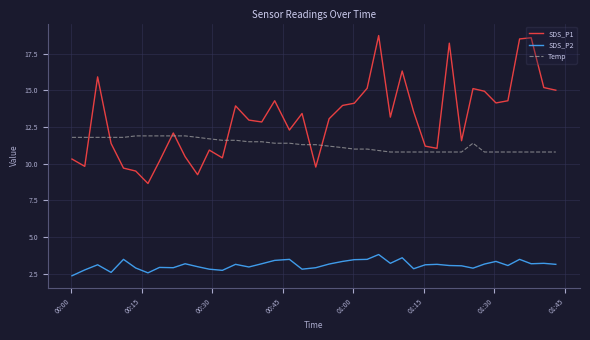

What is the difference between the maximum and minimum values in the SDS_P1 series?

10.1